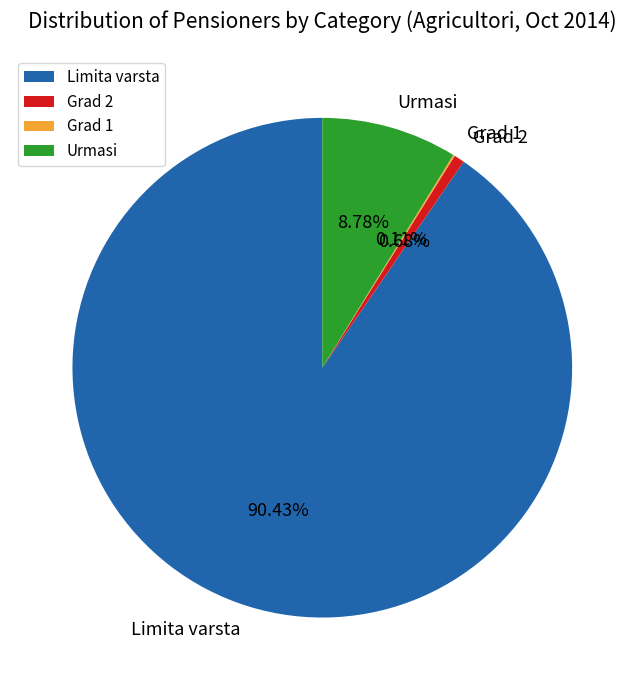

The Limita varsta slice represents 76% of the pie. True or false?

False